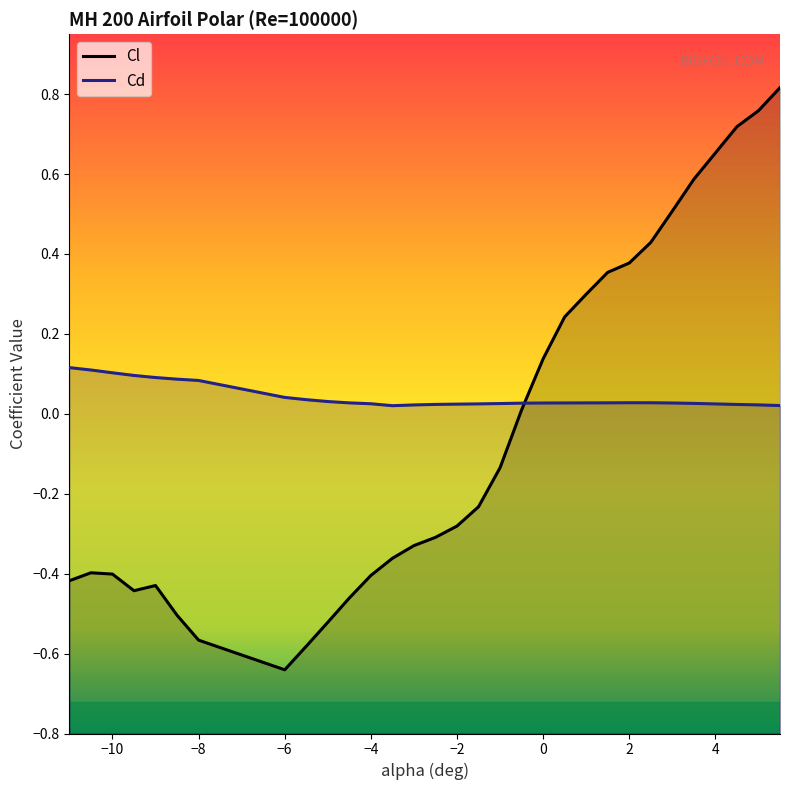

Reading left to right, transcribe all the data shown in this chart.

Cl: -0.4	-0.4	-0.4	-0.4	-0.4	-0.5	-0.6	-0.6	-0.6	-0.5	-0.5	-0.4	-0.4	-0.3	-0.3	-0.3	-0.2	-0.1	0.0	0.1	0.2	0.3	0.4	0.4	0.4	0.5	0.6	0.7	0.8	0.8
Cd: 0.1	0.1	0.1	0.1	0.1	0.1	0.1	0.0	0.0	0.0	0.0	0.0	0.0	0.0	0.0	0.0	0.0	0.0	0.0	0.0	0.0	0.0	0.0	0.0	0.0	0.0	0.0	0.0	0.0	0.0